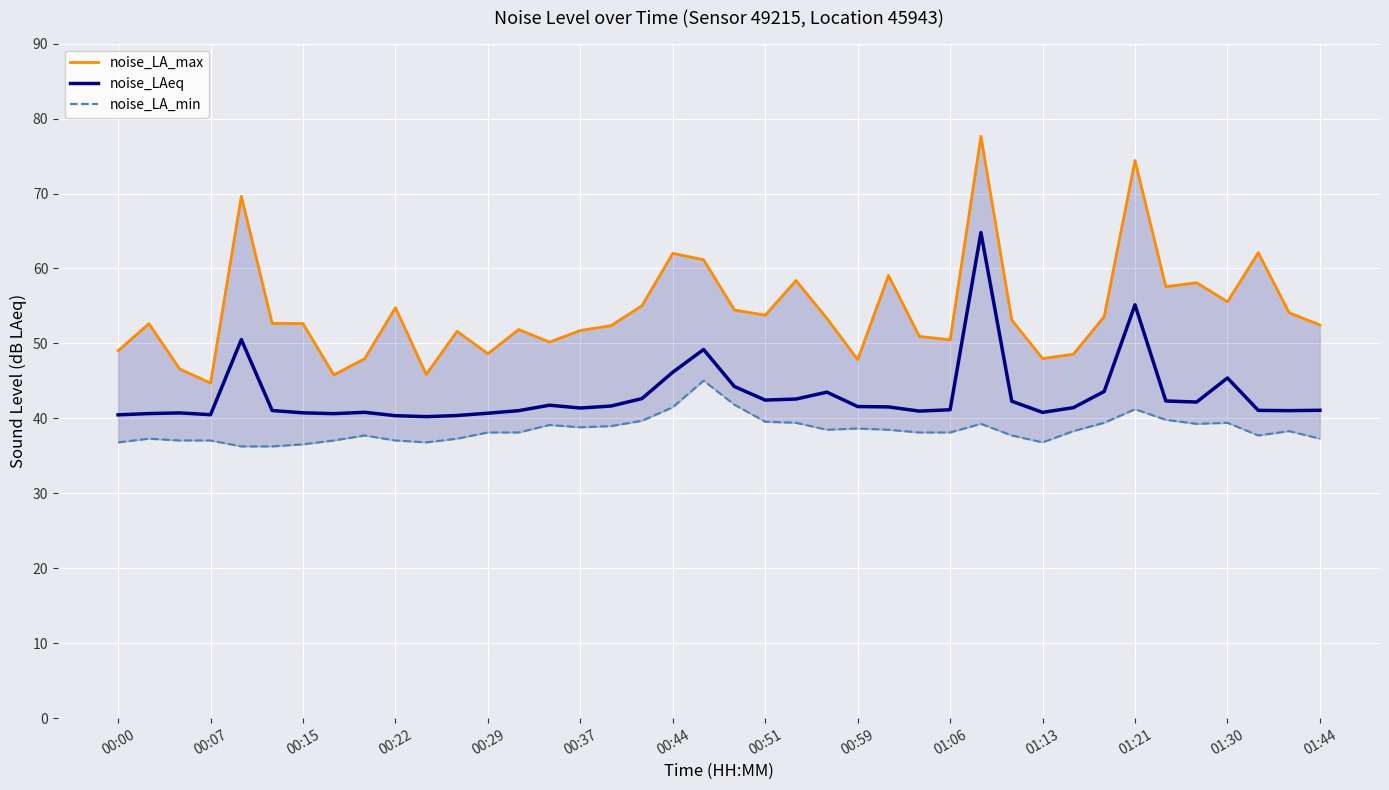

How many values in the noise_LAeq series are below 41?

13